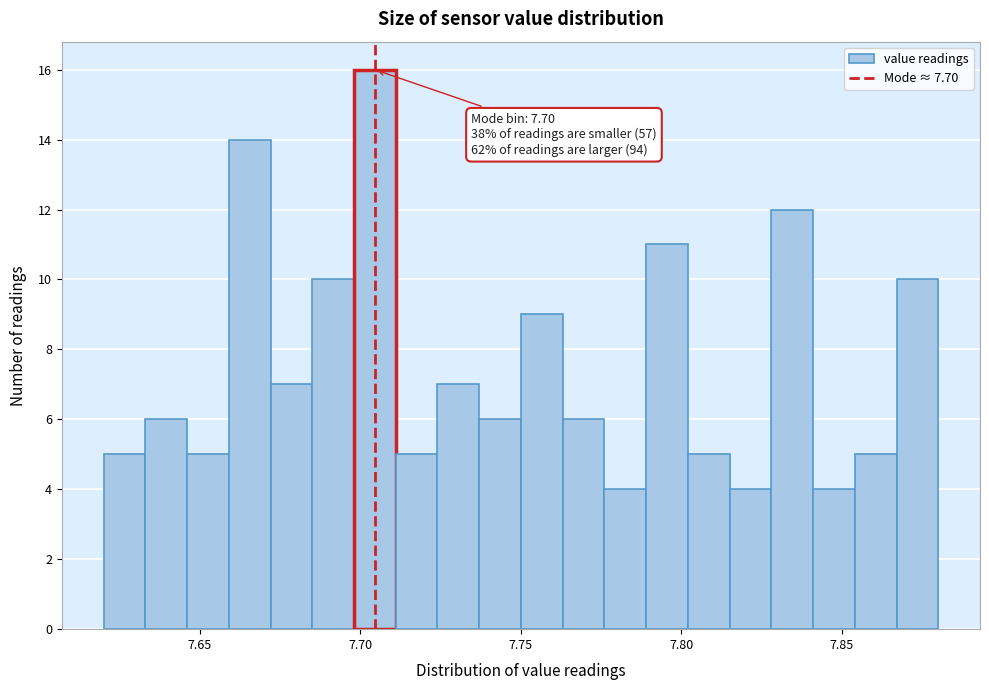

Read against the x-axis, roughly where is the centre of the tallest bar?

7.705